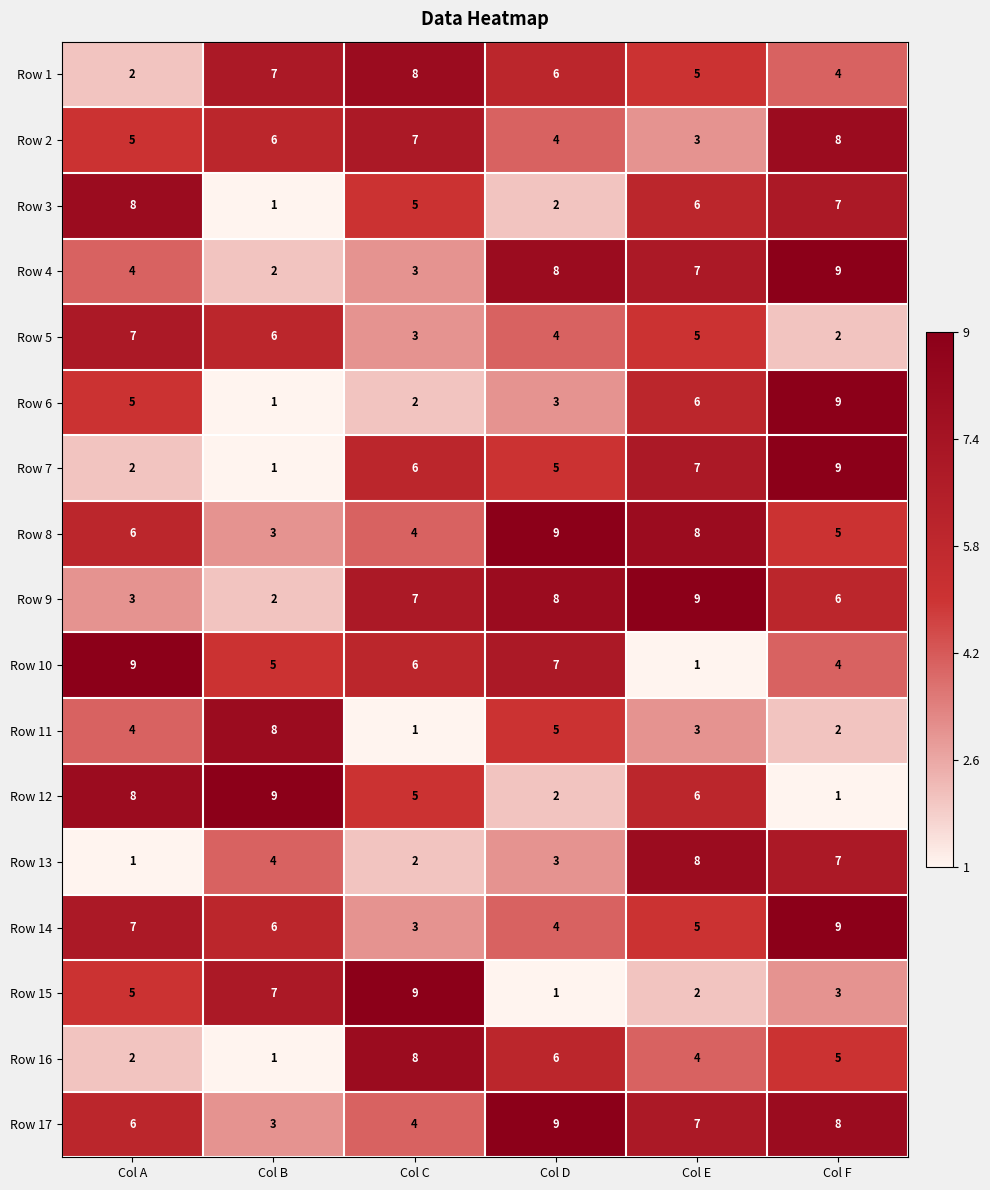

What is the total value across all series at Col E?

92